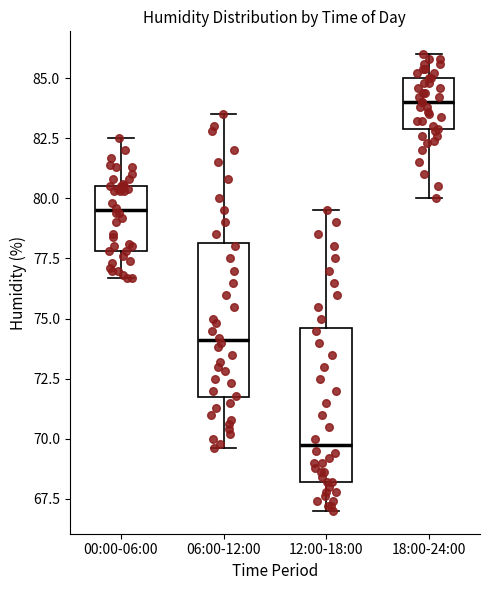

Where does the median line of the box for 12:00-18:00 sit on the y-axis? The values are not printed on the chart, so give them approximately, as read against the axis.

70.0